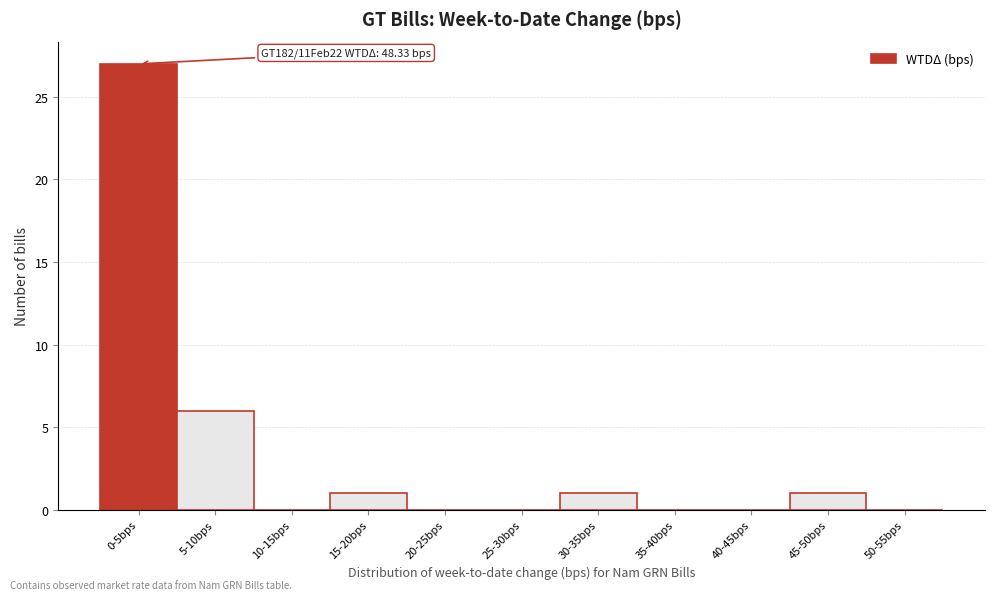

Reading left to right, extract all data points from this chart.

0-5bps=27	5-10bps=6	10-15bps=0	15-20bps=1	20-25bps=0	25-30bps=0	30-35bps=1	35-40bps=0	40-45bps=0	45-50bps=1	50-55bps=0